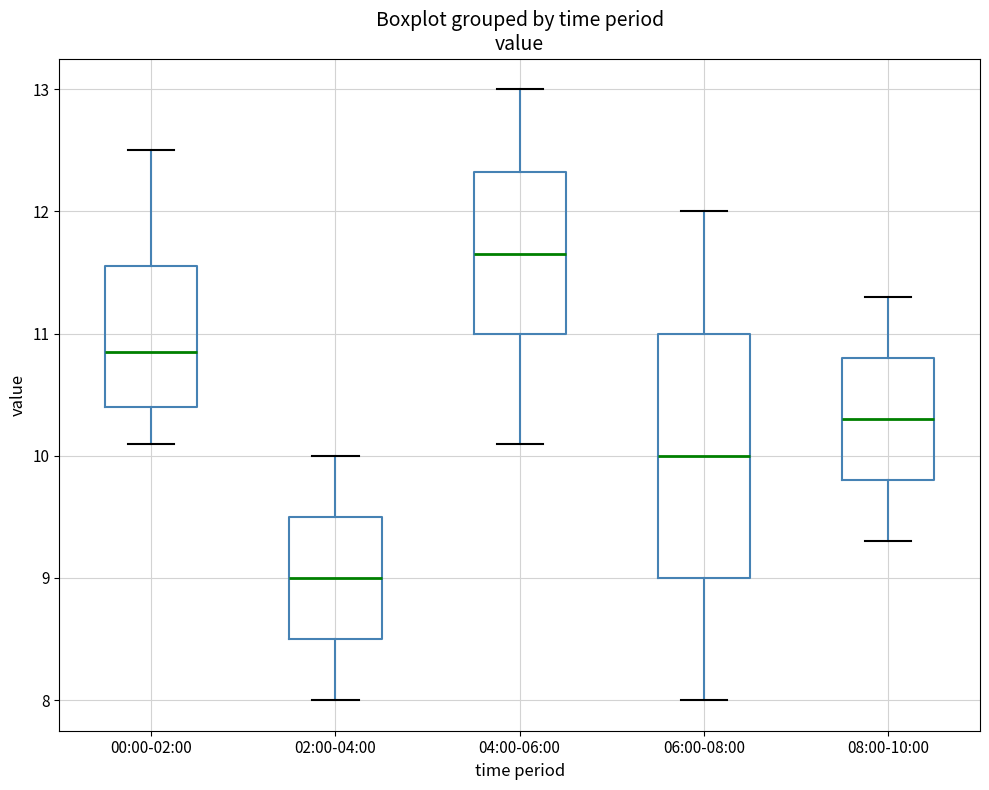

Reading left to right, transcribe this box plot: for each box, give where its median line is, the range the box spans, and where its two whiskers end, as read against the y-axis. The values are not printed on the chart, so give them approximately, as read against the axis.

00:00-02:00: median 10.9, box 10.4 to 11.6, whiskers 10.1 to 12.5
02:00-04:00: median 9.0, box 8.5 to 9.5, whiskers 8.0 to 10.0
04:00-06:00: median 11.7, box 11.0 to 12.3, whiskers 10.1 to 13.0
06:00-08:00: median 10.0, box 9.0 to 11.0, whiskers 8.0 to 12.0
08:00-10:00: median 10.3, box 9.8 to 10.8, whiskers 9.3 to 11.3